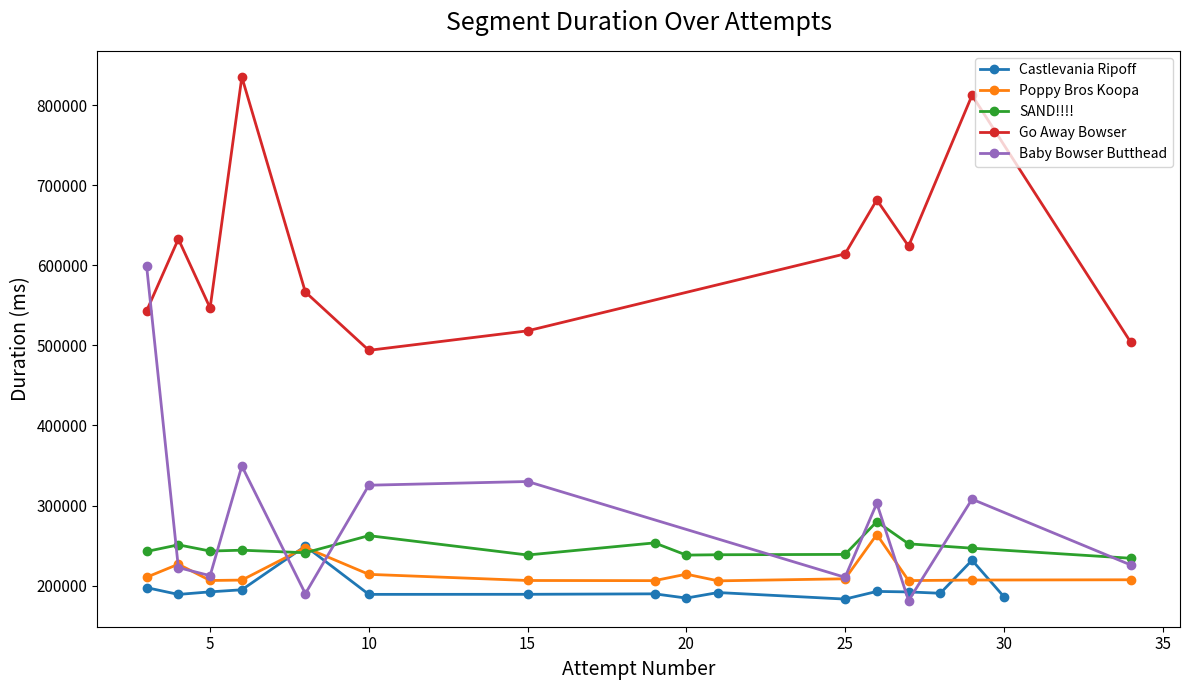

Which series has the largest total across all categories?

Go Away Bowser